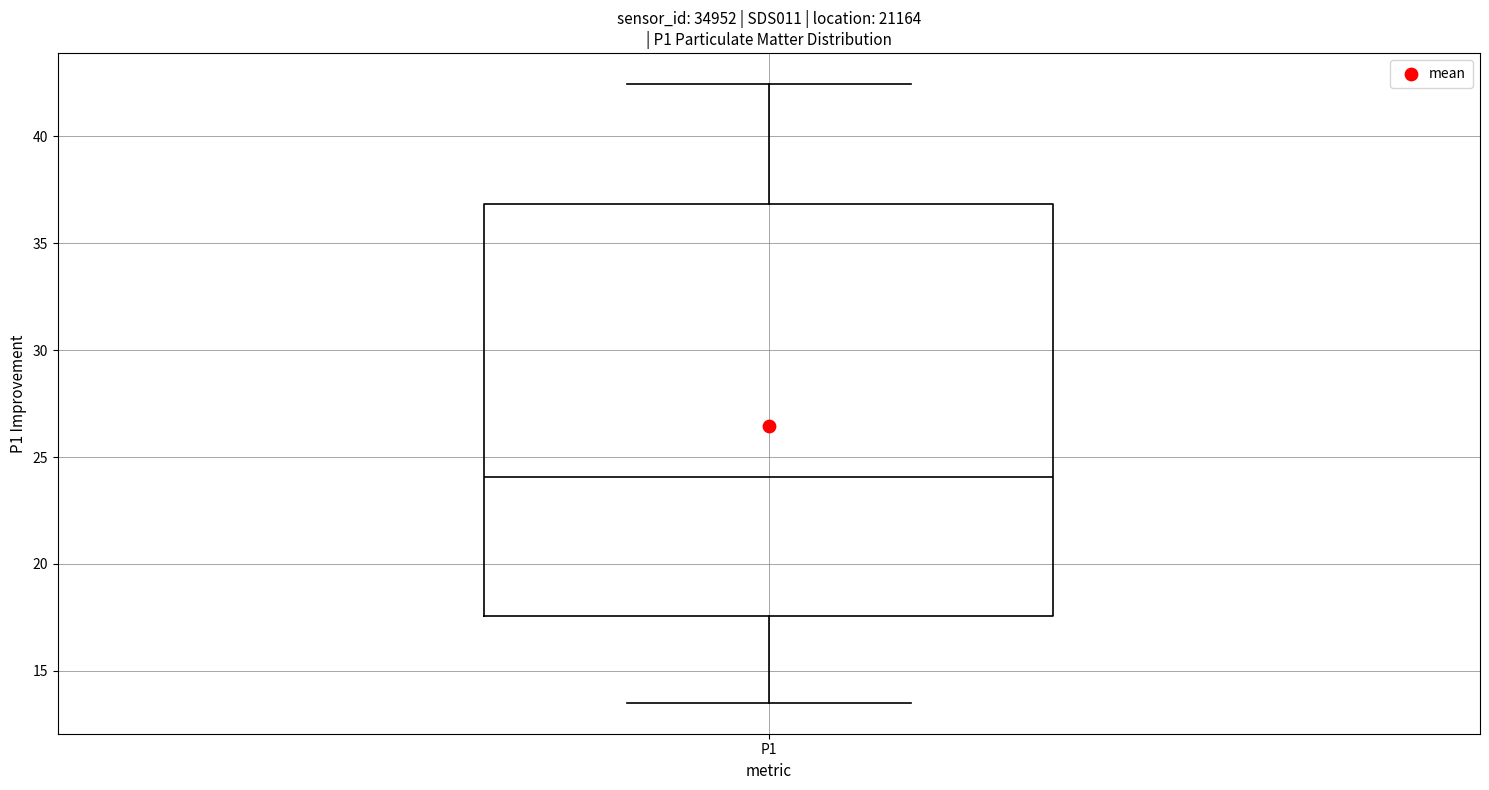

Where does the upper whisker of the box for P1 end on the y-axis? The values are not printed on the chart, so give them approximately, as read against the axis.

42.5